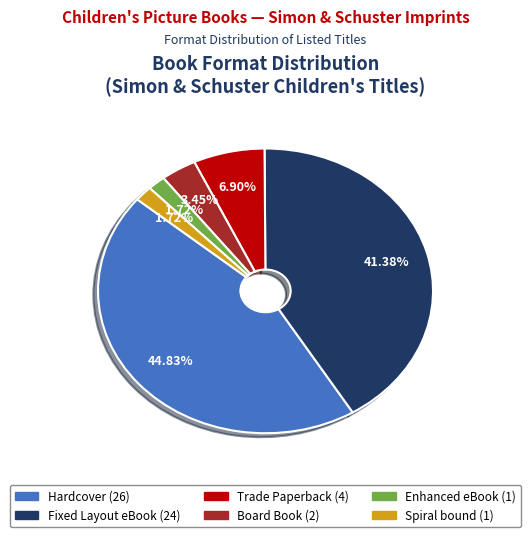

Between Enhanced eBook and Trade Paperback, which is larger?

Trade Paperback